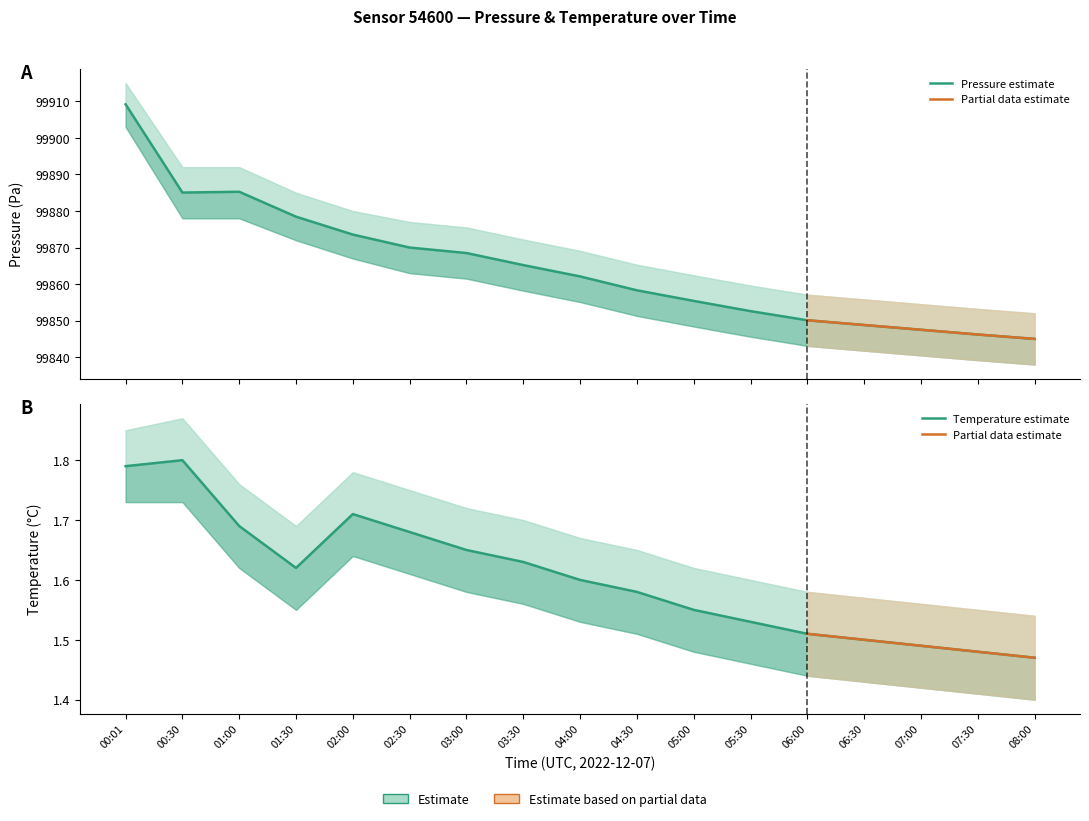

Is it true that pressure equals 99878.4 at 01:30?

True